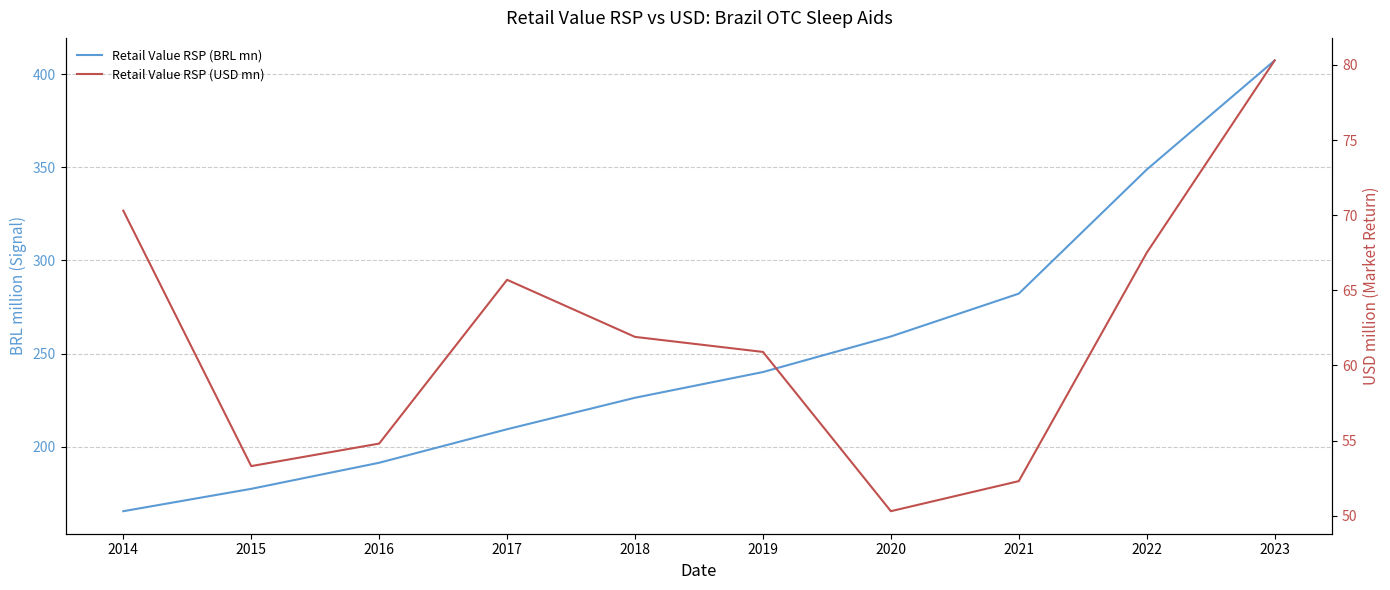

Rank the series by their maximum value, from lowest to highest.

Retail Value RSP (USD mn), Retail Value RSP (BRL mn)